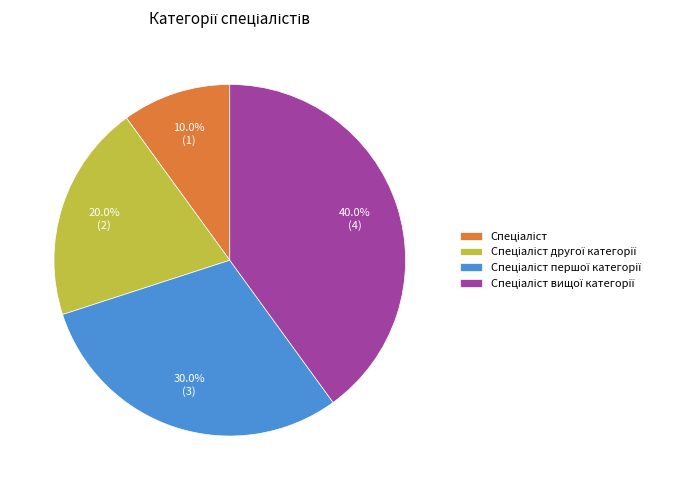

Is there any slice that represents more than half of the pie?

No